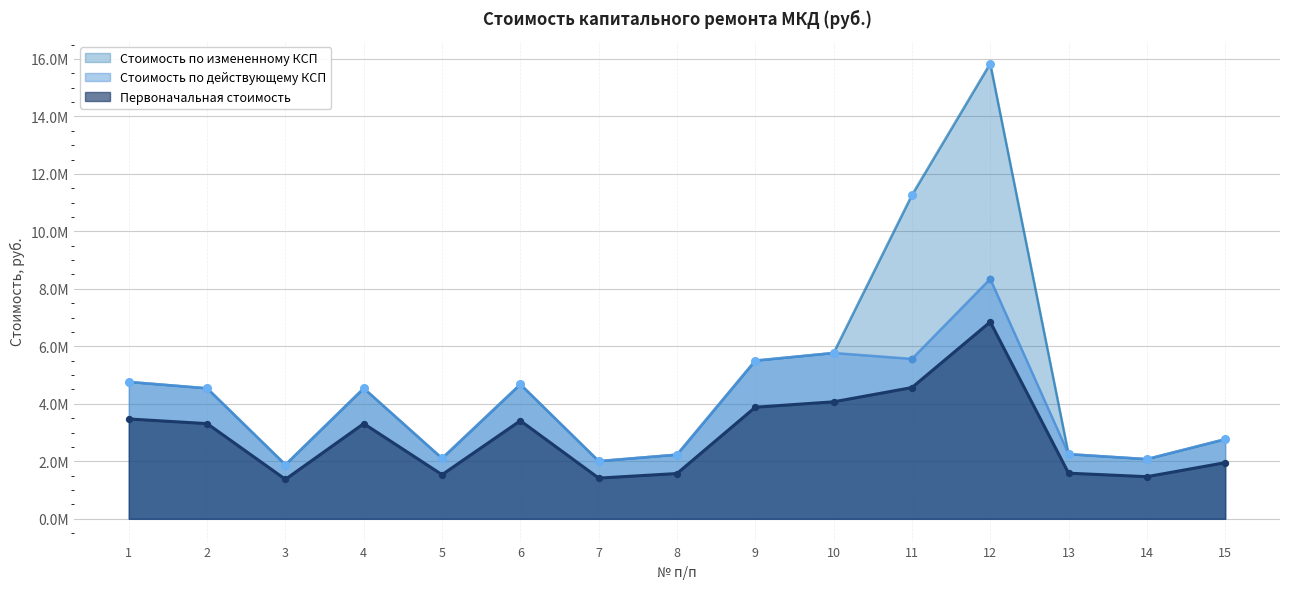

What is the total value across all series at 9?

14890690.7